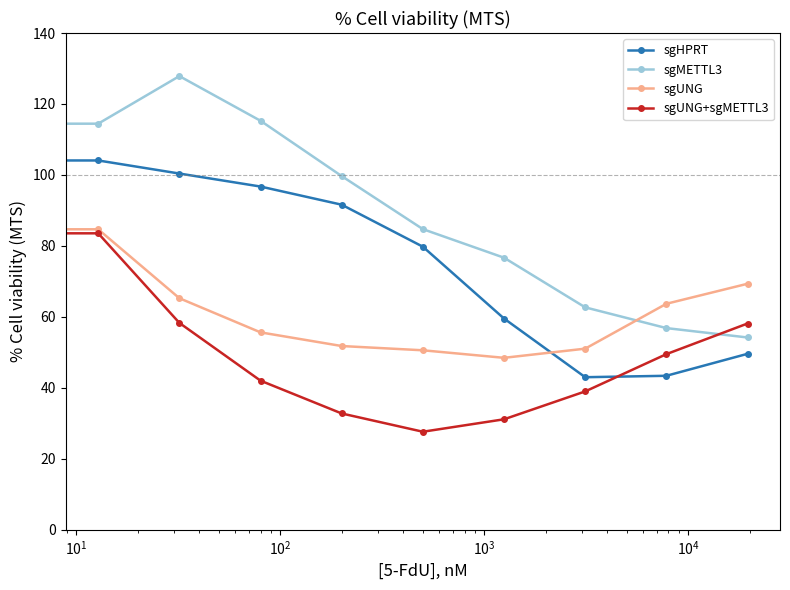

What is the value of the sgUNG+sgMETTL3 point at the 3rd from the left?

58.3